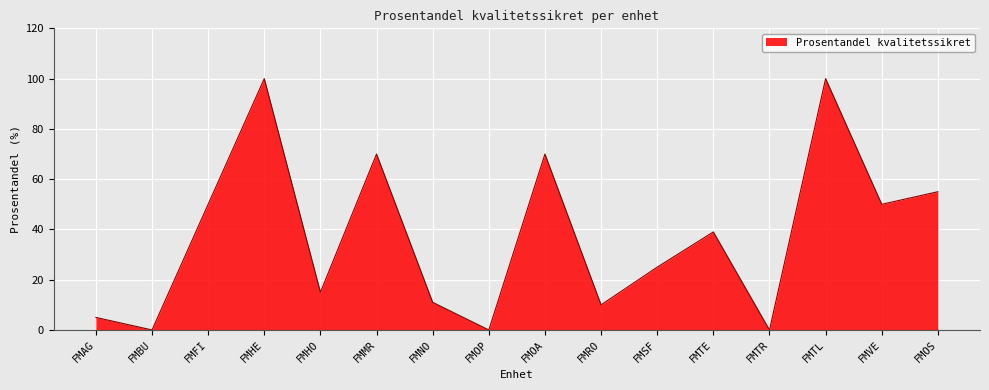

Between FMOA and FMOS, which is larger?

FMOA